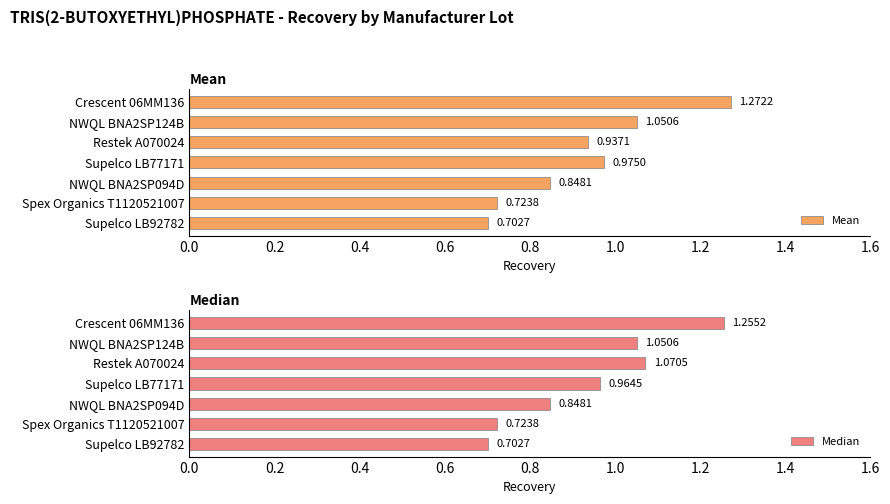

Rank the categories by Mean value from highest to lowest.

Crescent 06MM136, NWQL BNA2SP124B, Supelco LB77171, Restek A070024, NWQL BNA2SP094D, Spex Organics T1120521007, Supelco LB92782